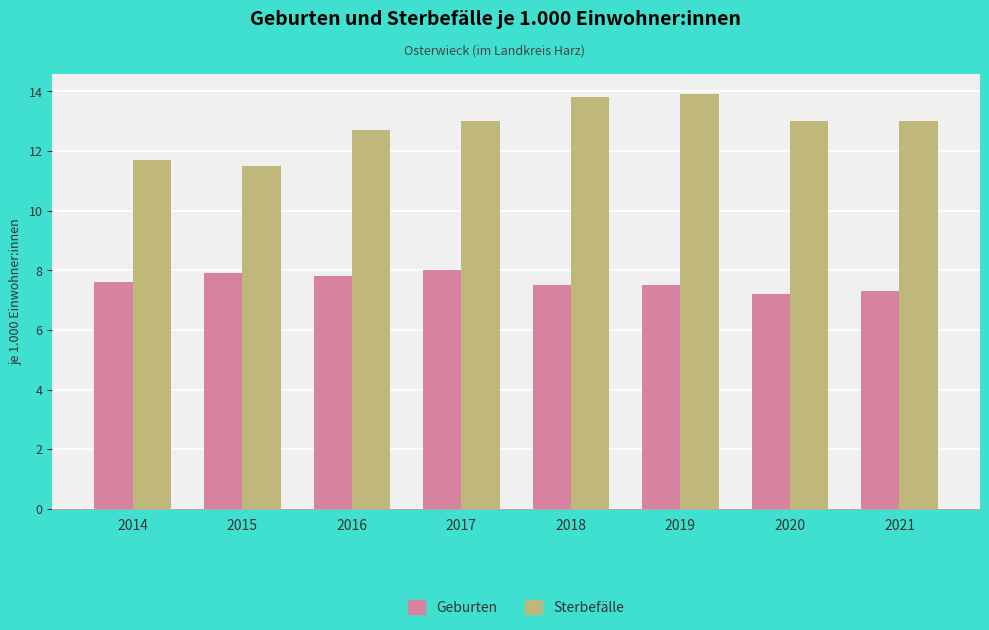

Reading left to right, extract all data points from this chart.

Geburten: 2014=7.6	2015=7.9	2016=7.8	2017=8.0	2018=7.5	2019=7.5	2020=7.2	2021=7.3
Sterbefälle: 2014=11.7	2015=11.5	2016=12.7	2017=13.0	2018=13.8	2019=13.9	2020=13.0	2021=13.0